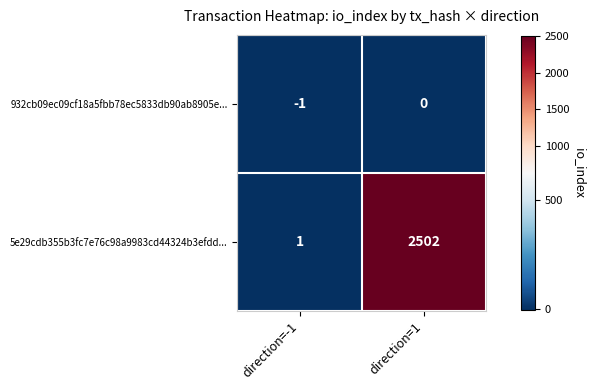

What is the spread (max minus min) of values at direction=-1?

2